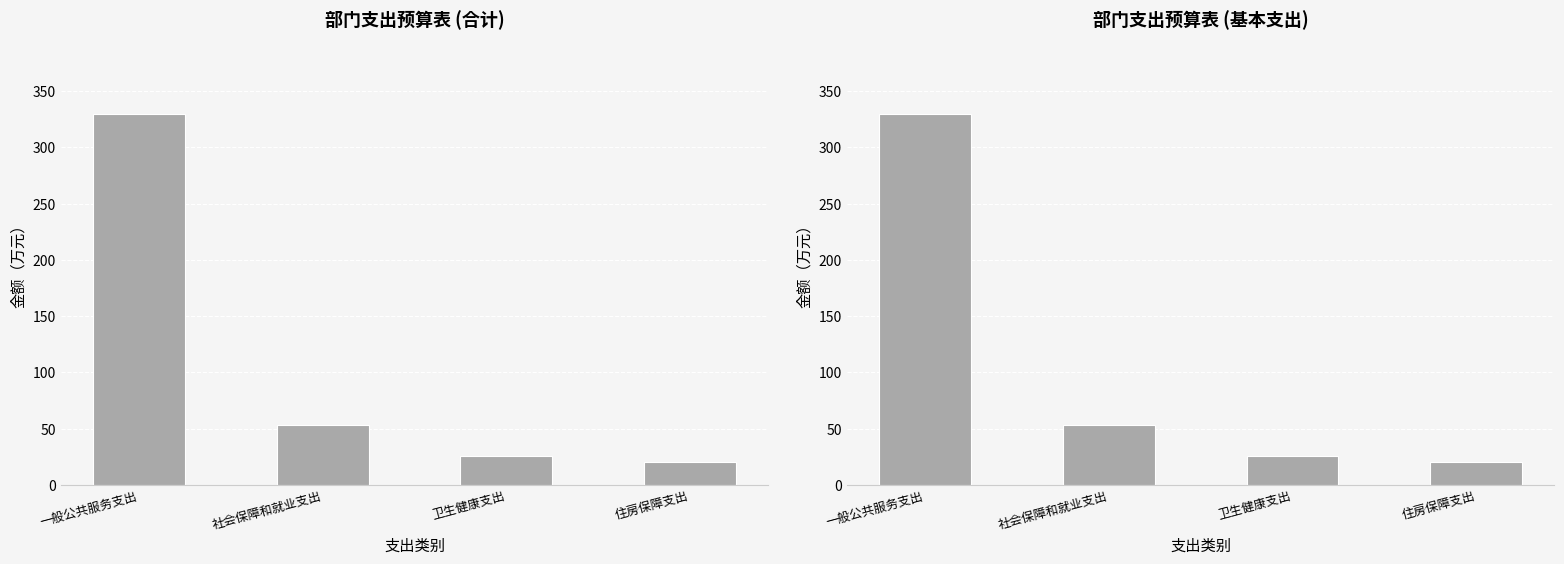

Reading right to left, transcribe all the data shown in this chart.

合计: 住房保障支出=20.7	卫生健康支出=25.7	社会保障和就业支出=53.6	一般公共服务支出=330.1
基本支出: 住房保障支出=20.7	卫生健康支出=25.7	社会保障和就业支出=53.6	一般公共服务支出=330.1